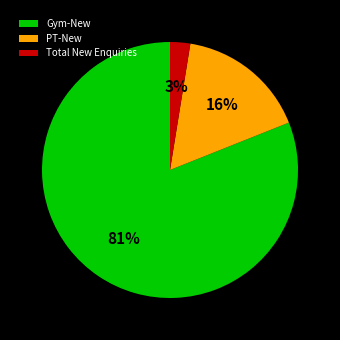

Which slice is the smallest?

Total New Enquiries